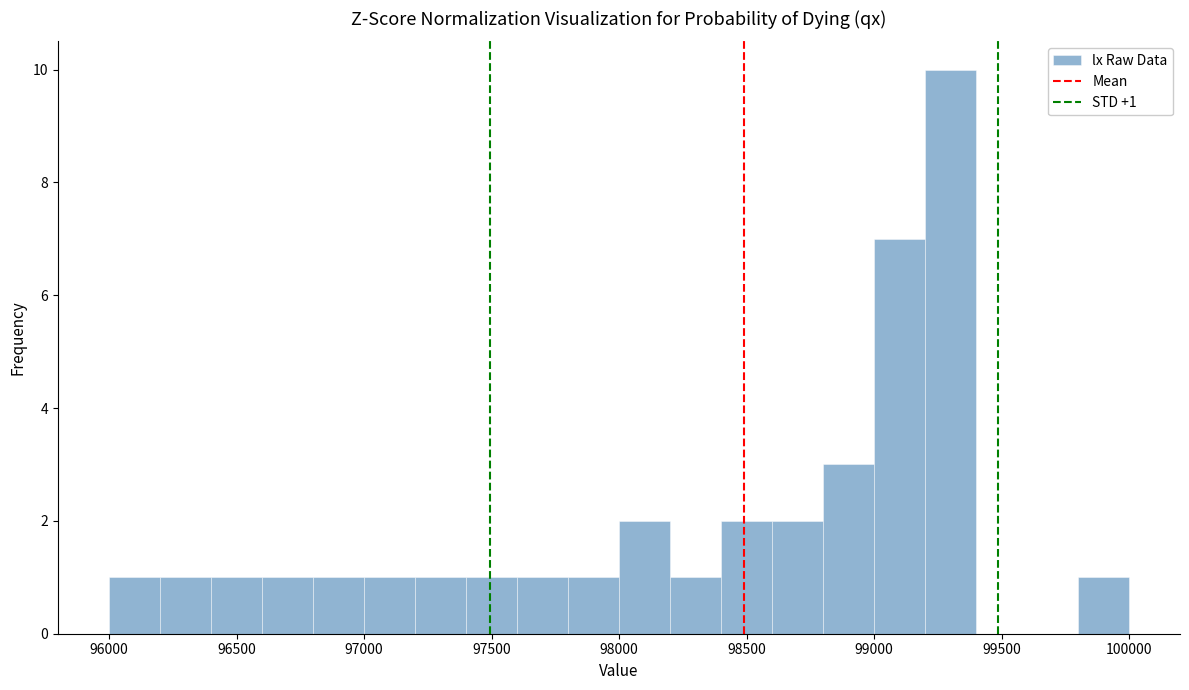

Over which range of the x-axis is the bar tallest?

99200 to 99400